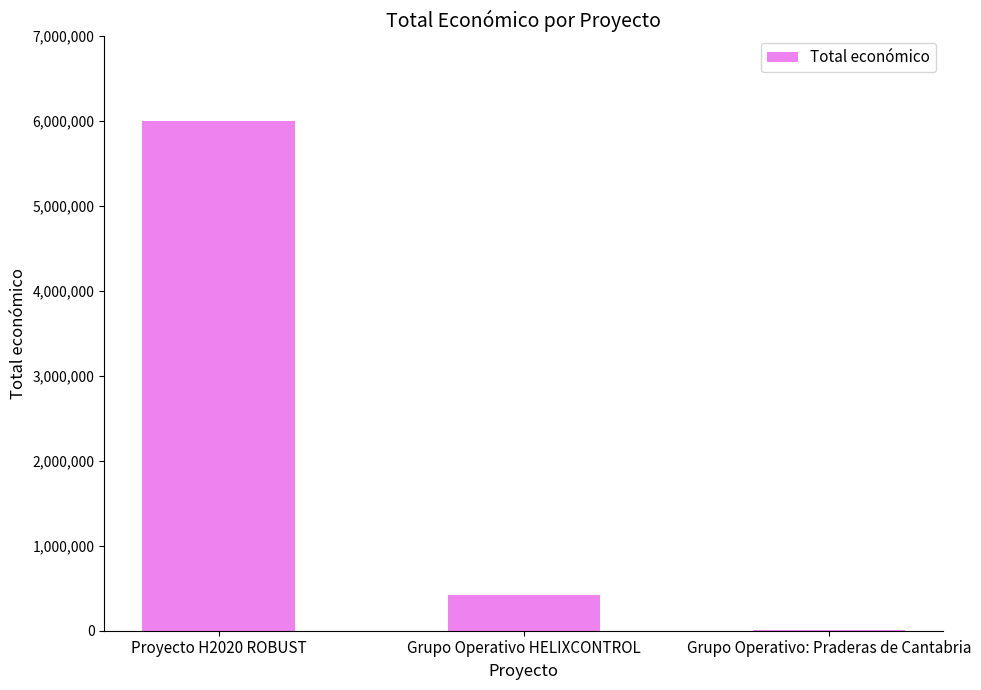

Reading left to right, what are all the values shown in this chart?

5999934	424720	7980